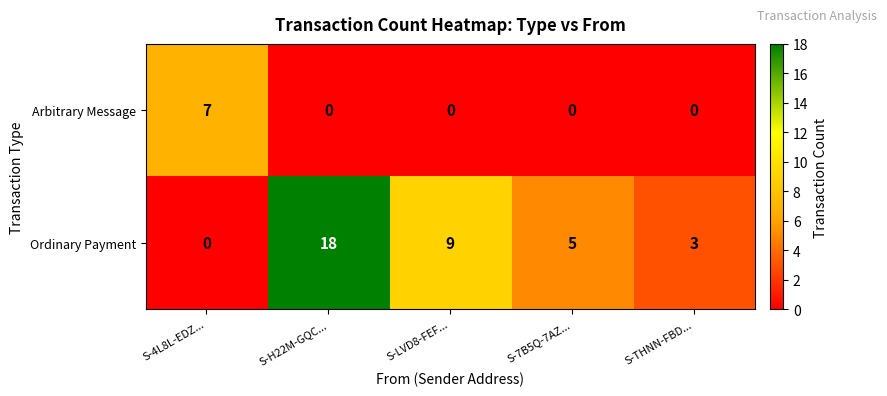

What is the total value across all series at S-4L8L-EDZ...?

7